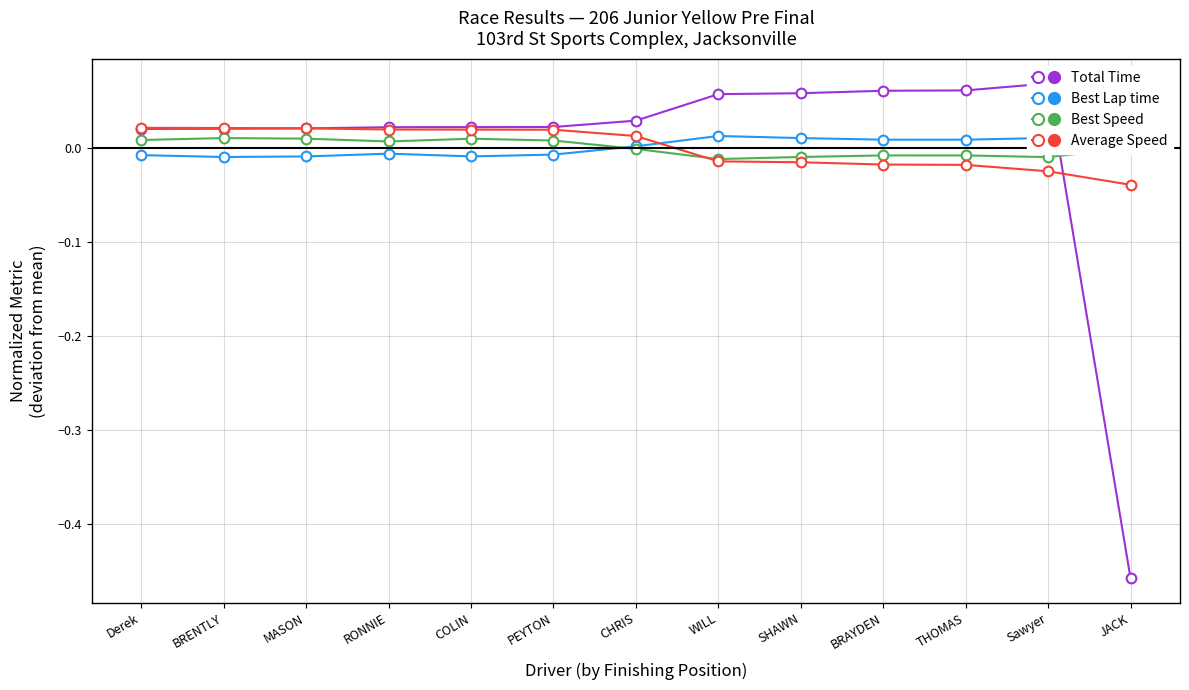

What is the difference between the maximum and minimum values in the Total Time series?

0.5